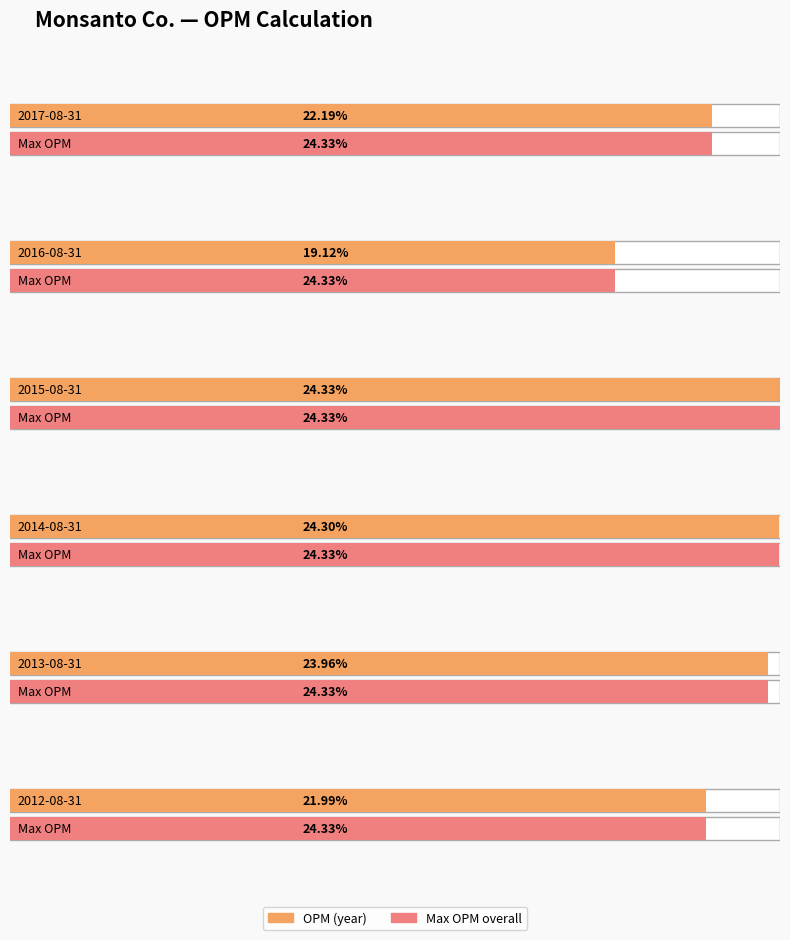

True or false: OPM has a value of 0.2 at 2015-08-31.

True